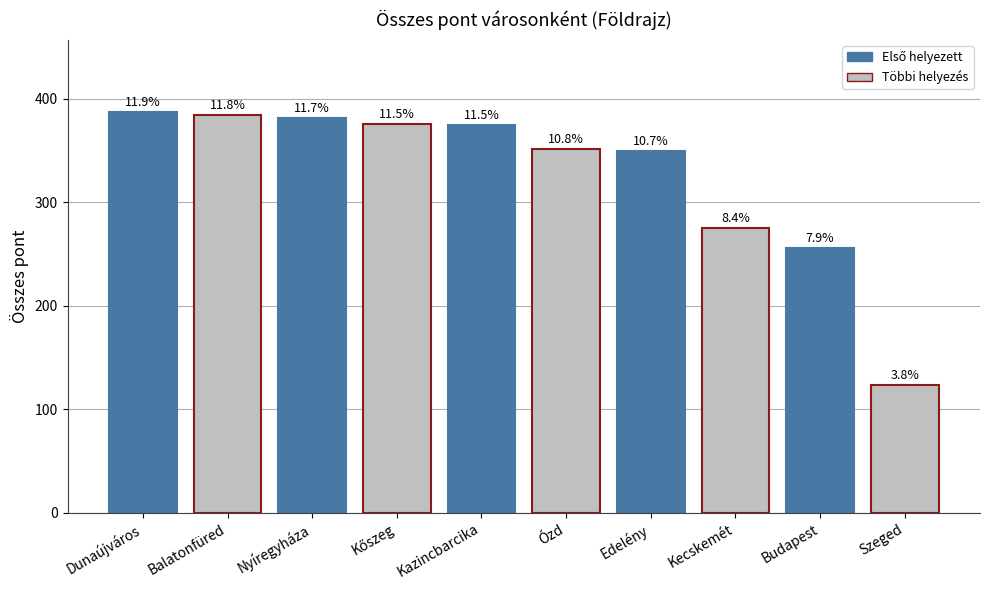

What is the minimum value shown in the chart?

123.5